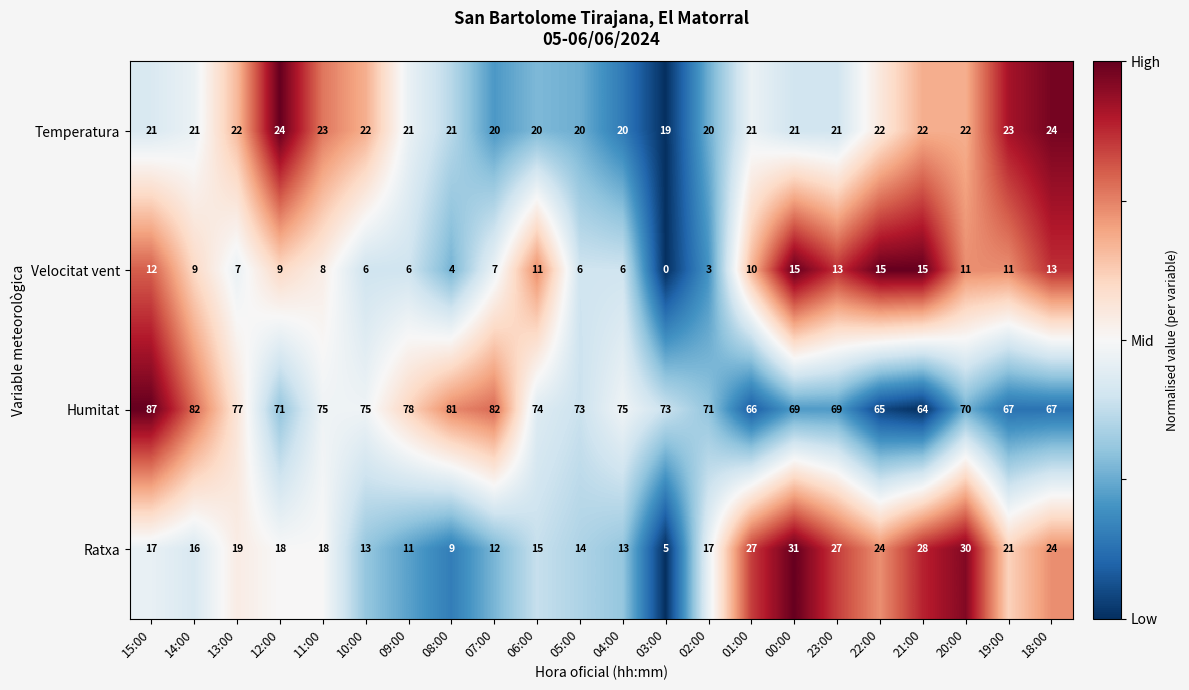

List the series in order of their peak value, highest first.

Humitat, Ratxa, Temperatura, Velocitat vent